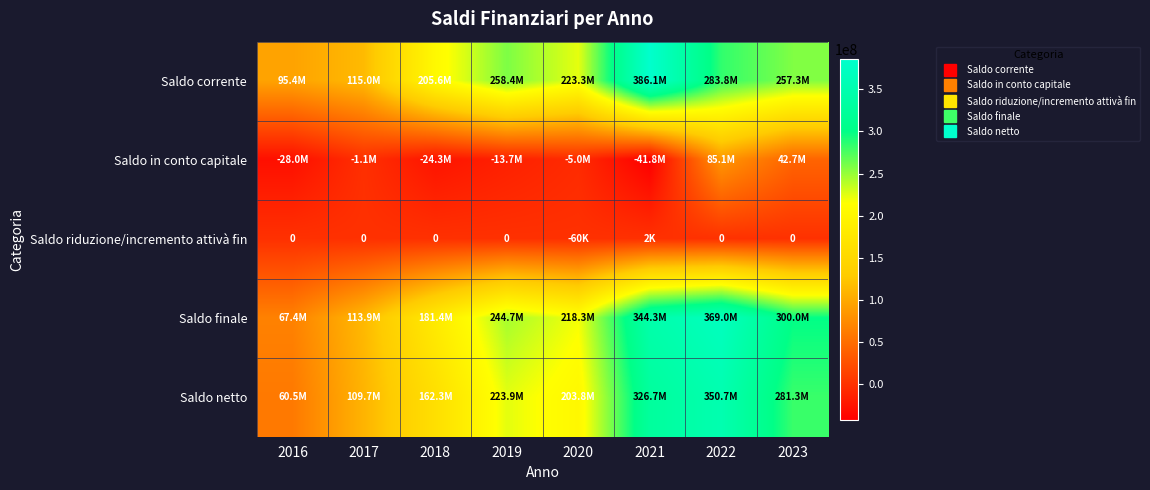

Which category has the lowest value in the Saldo in conto capitale series?

2021